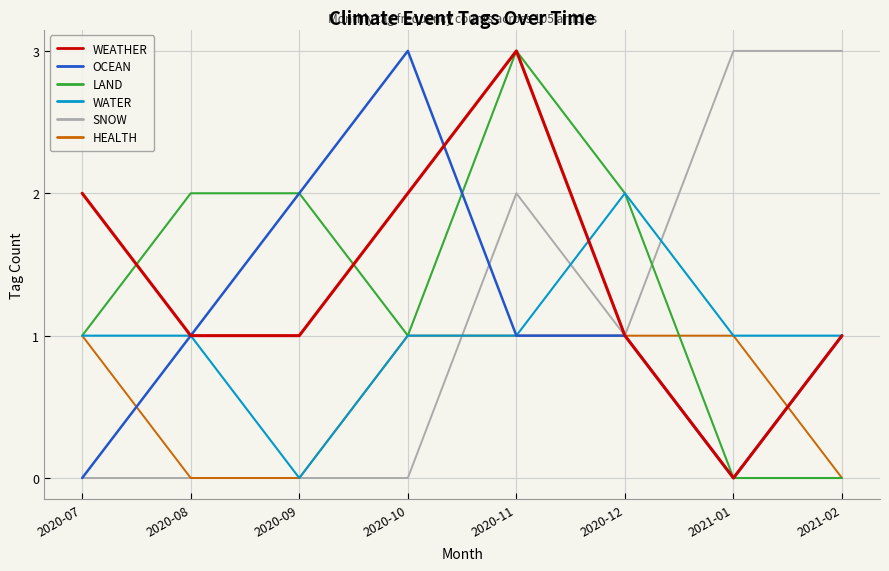

At which category is the sum across all series the highest?

2020-11